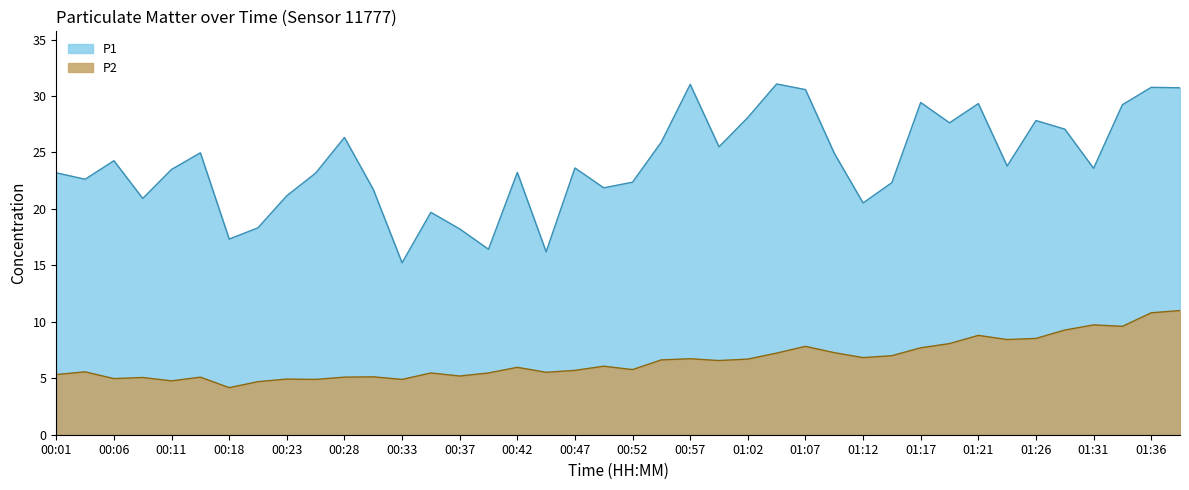

True or false: P2 has a value of 5.8 at 00:18.

False